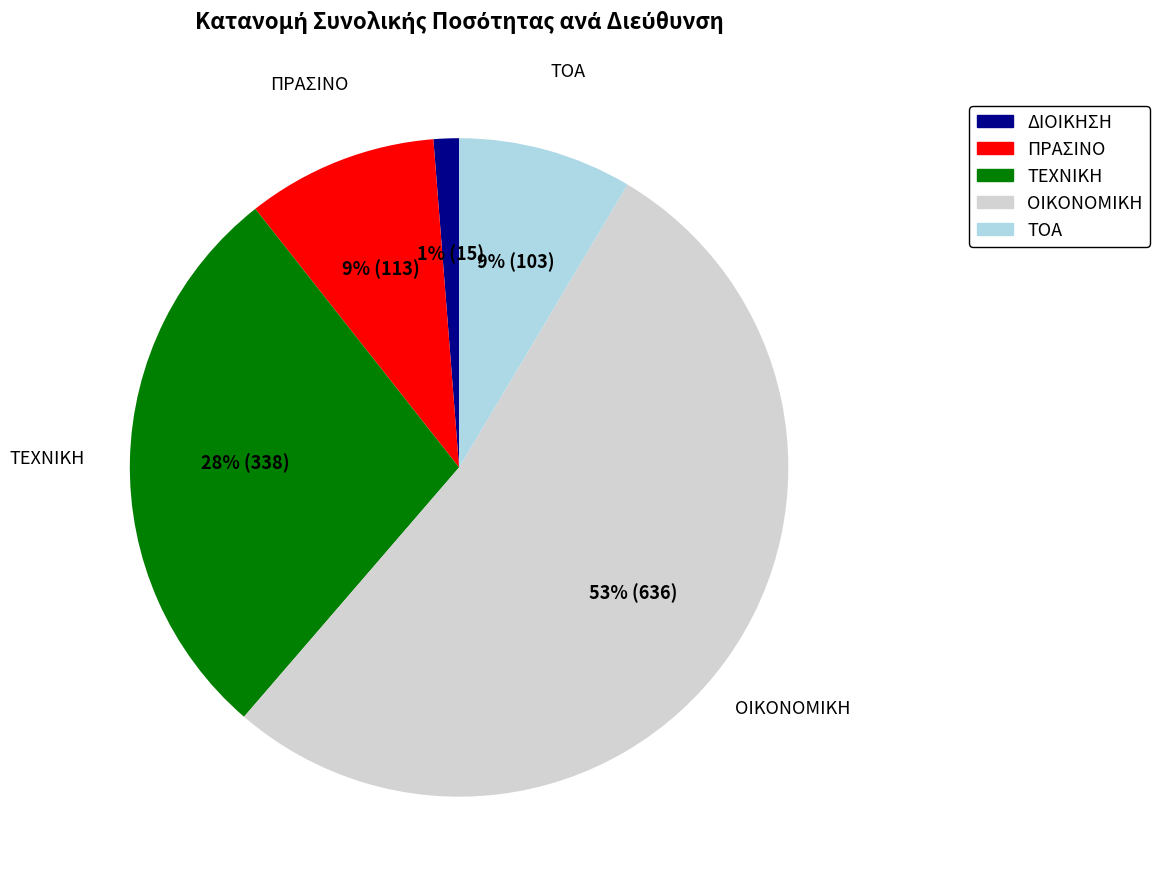

Is it true that ΟΙΚΟΝΟΜΙΚΗ is 68% of the pie?

False